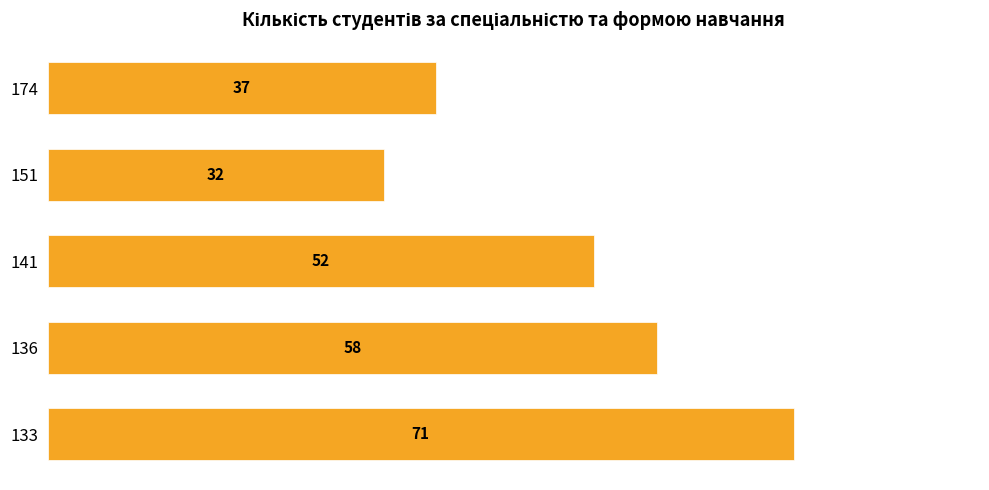

What is the difference between the second highest and second lowest values?

21